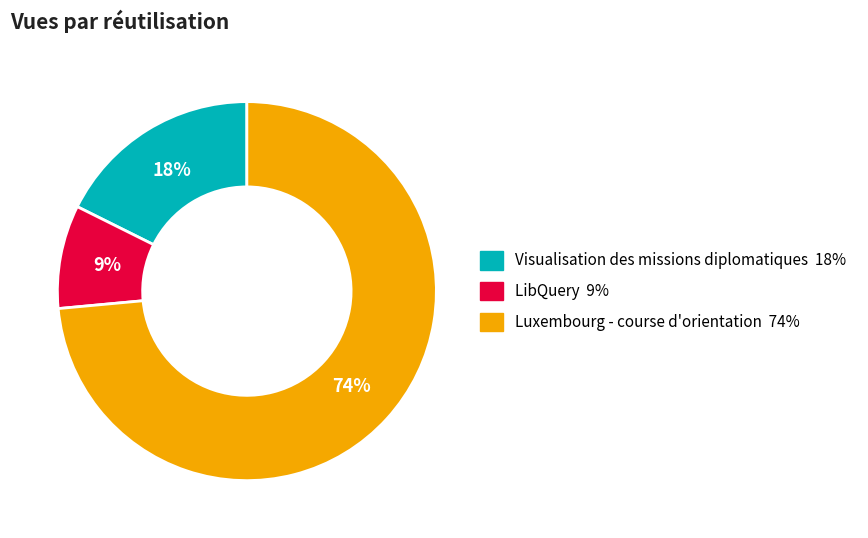

To the nearest percent, what percentage of the pie is LibQuery?

9%